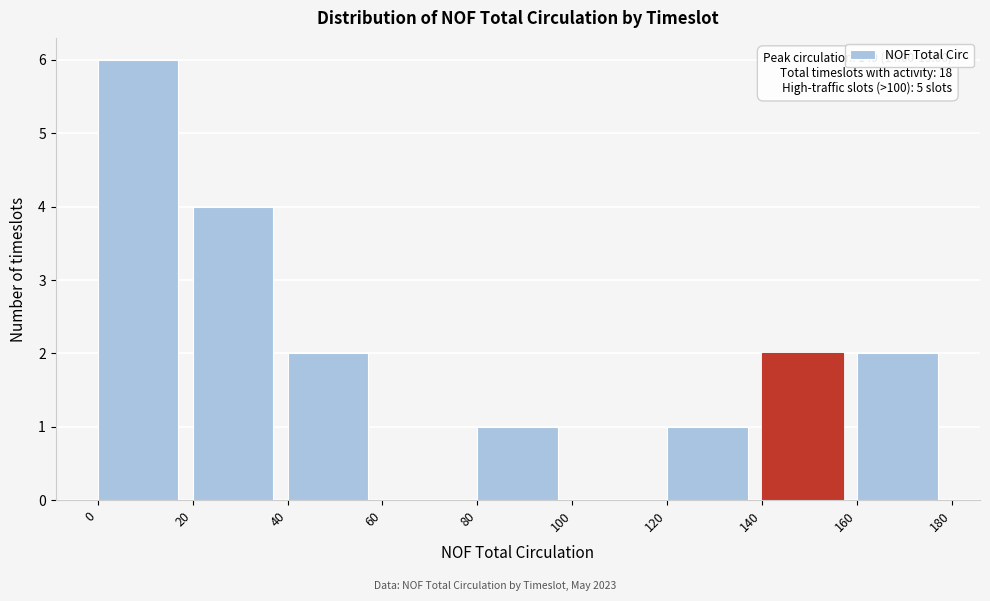

Which range on the x-axis has the tallest bar?

0 to 20